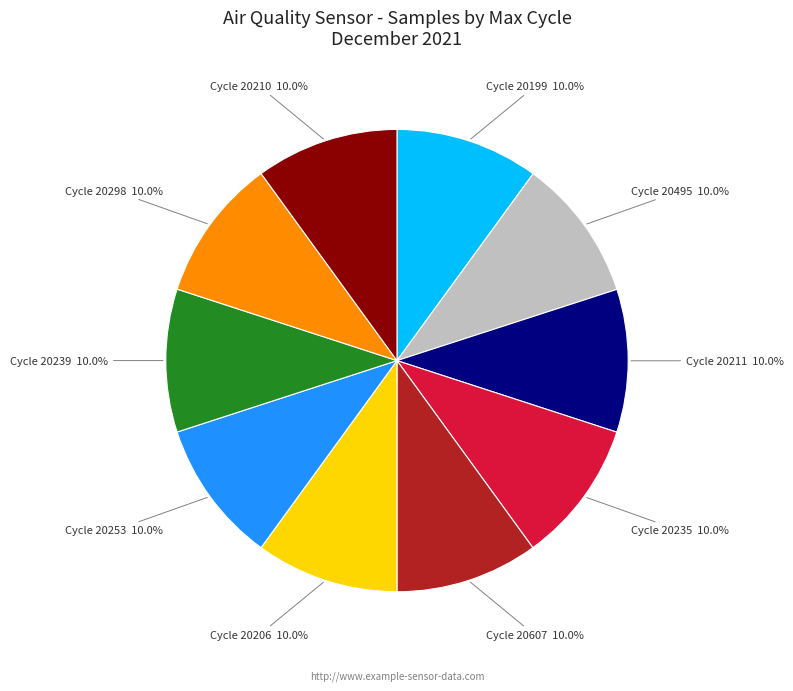

Is there any slice that represents more than half of the pie?

No